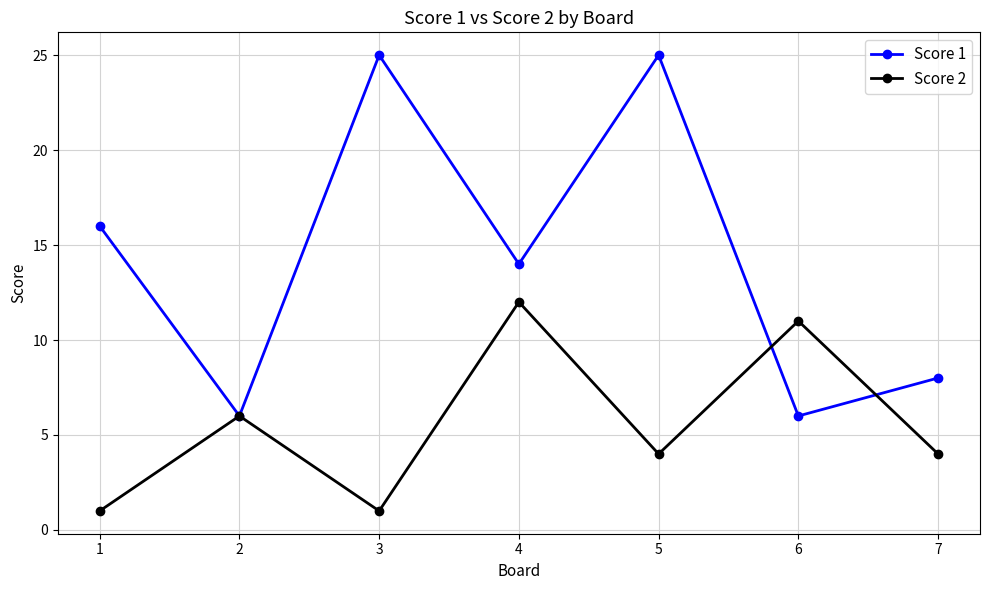

Reading left to right, transcribe all the data shown in this chart.

Score 1: 1=16	2=6	3=25	4=14	5=25	6=6	7=8
Score 2: 1=1	2=6	3=1	4=12	5=4	6=11	7=4